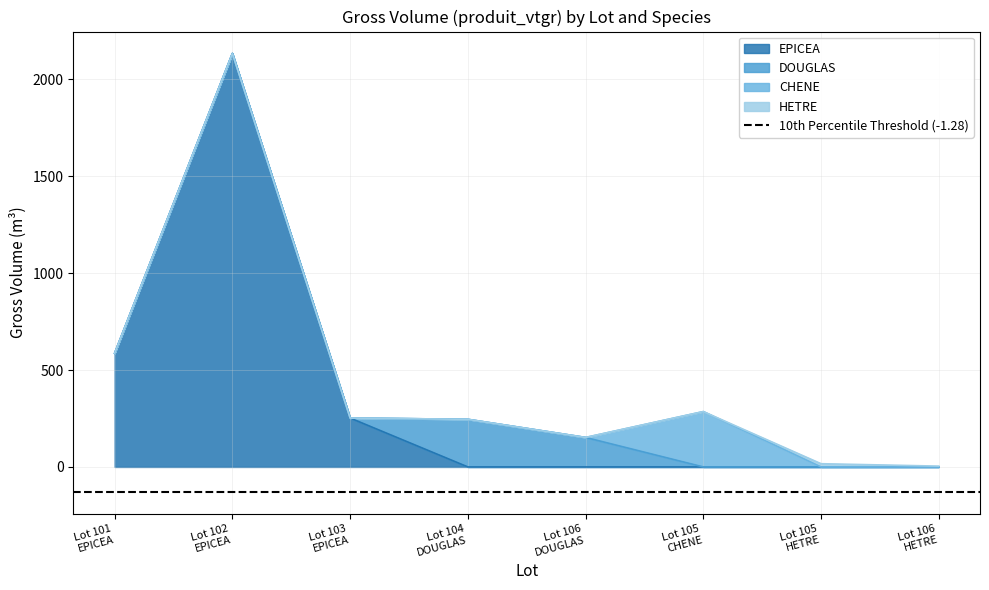

Which has a higher value, Lot 103
EPICEA or Lot 106
DOUGLAS?

Lot 103
EPICEA